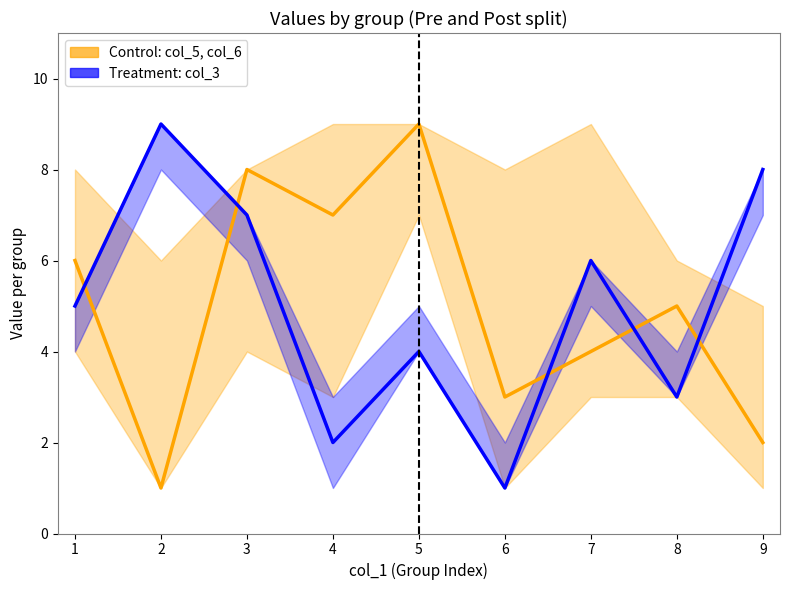

What is the value of the Treatment: col_3 (mid) point at the 9th from the left?

8